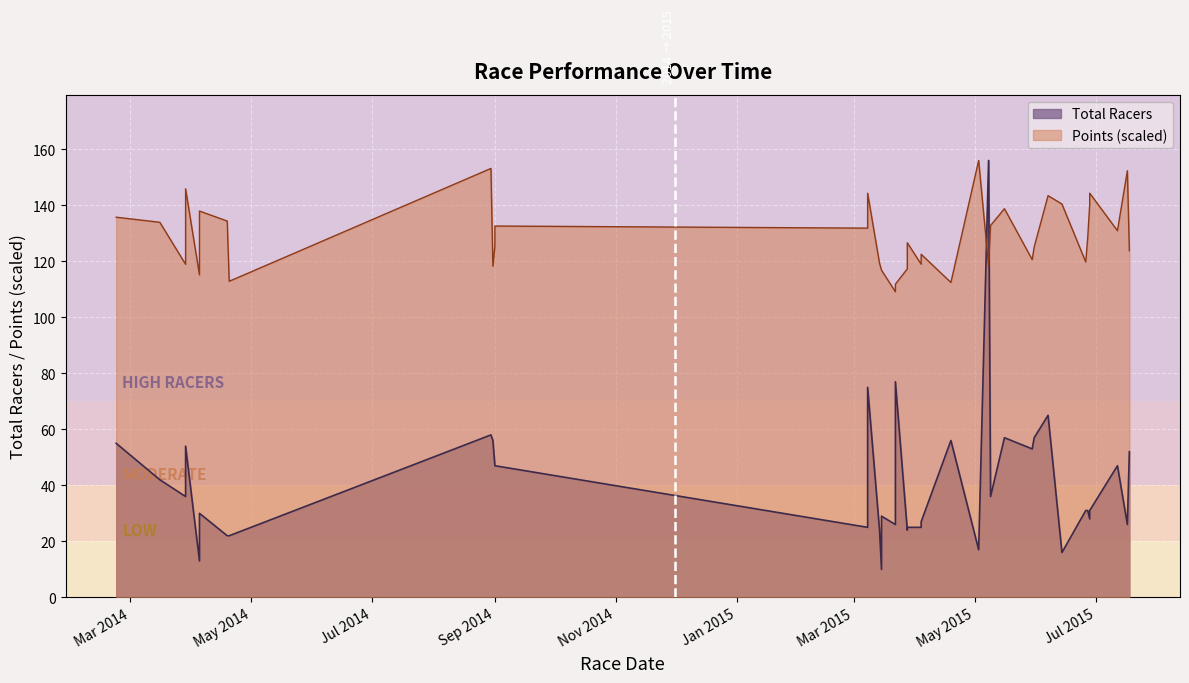

Which series has the largest total across all categories?

Points